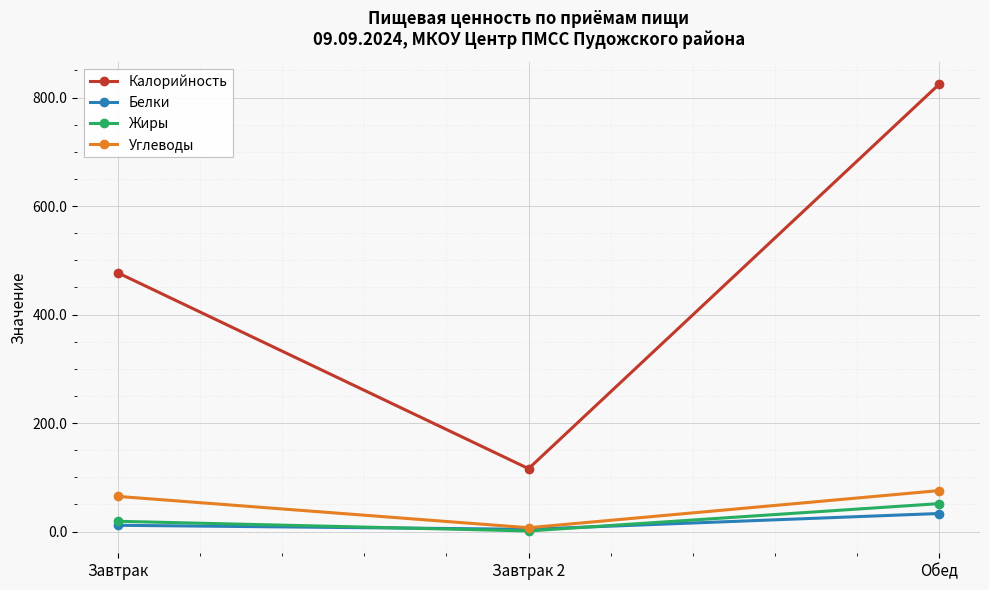

Rank the categories by Углеводы value from lowest to highest.

Завтрак 2, Завтрак, Обед